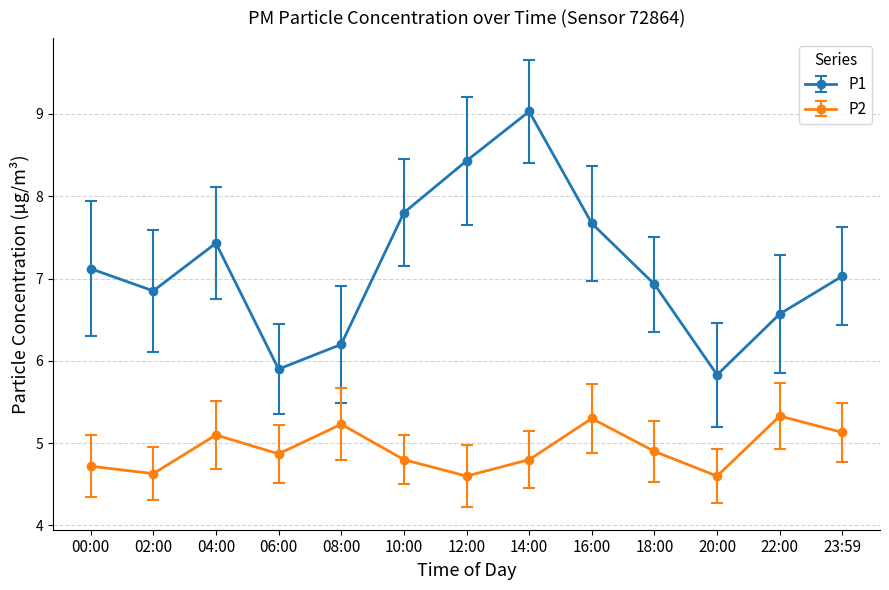

What is the difference between the second highest and second lowest values in the P2 series?

0.7